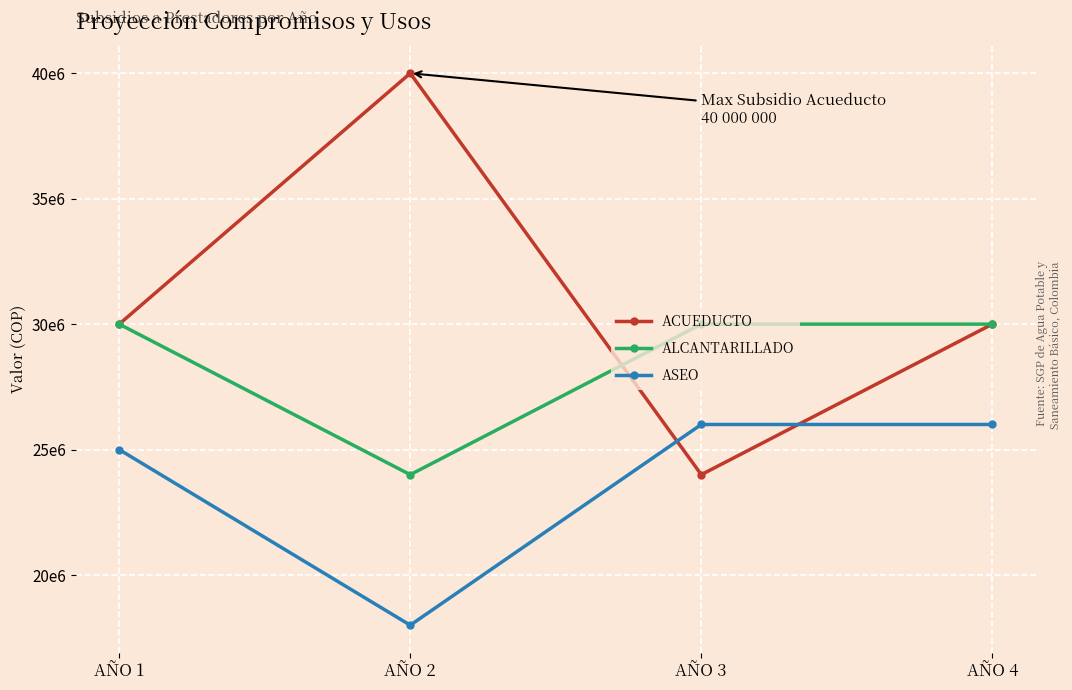

Does the chart have visible grid lines?

Yes